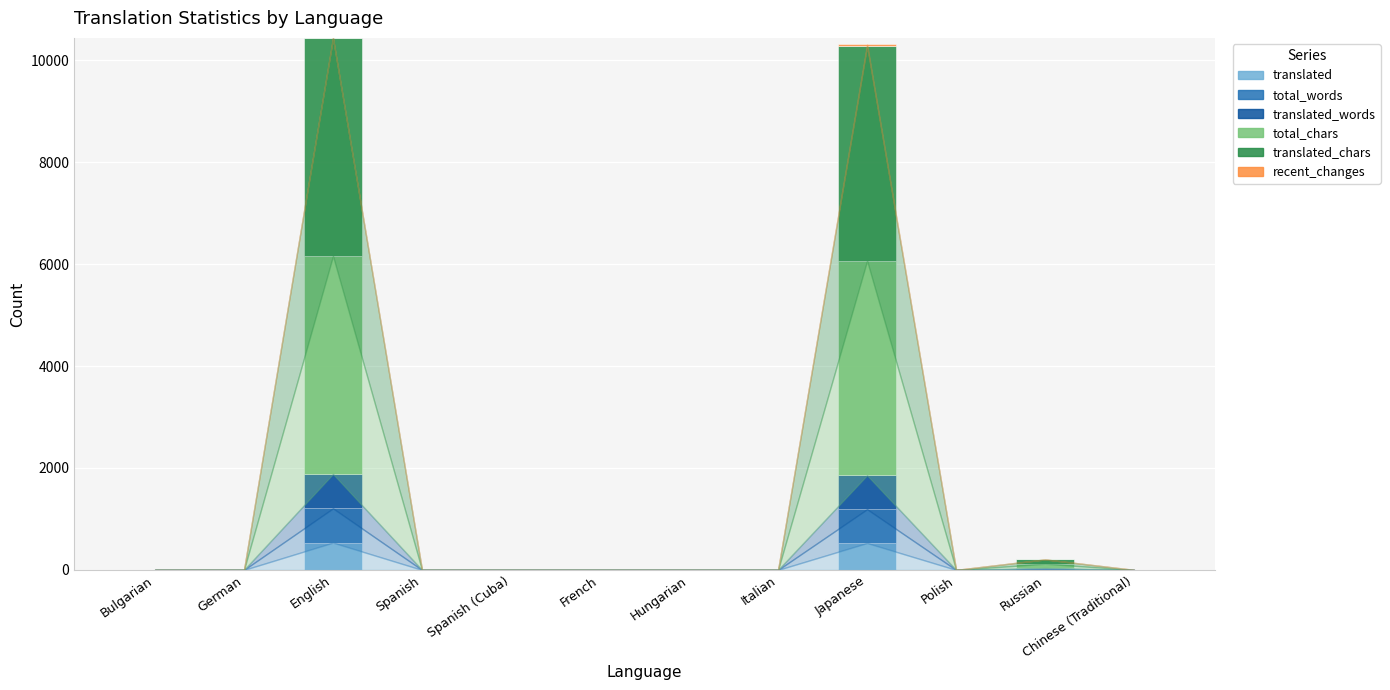

What is the total value across all series at English?

10443